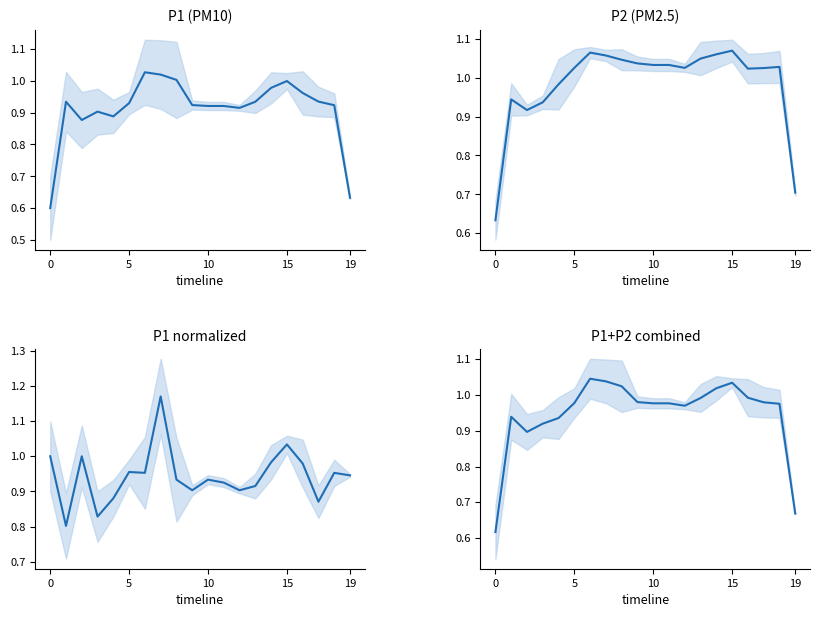

What is the label of the 2nd point from the left?

5